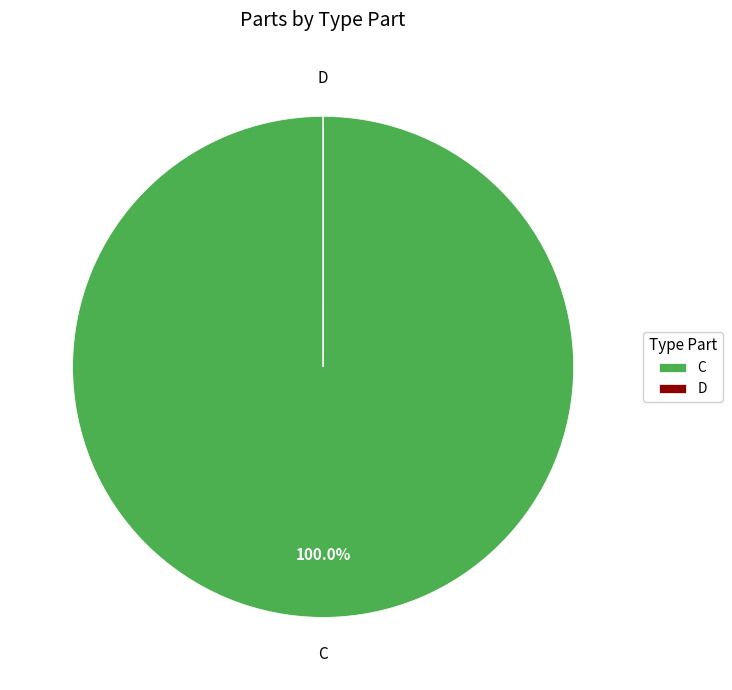

Is C the majority of the pie?

Yes